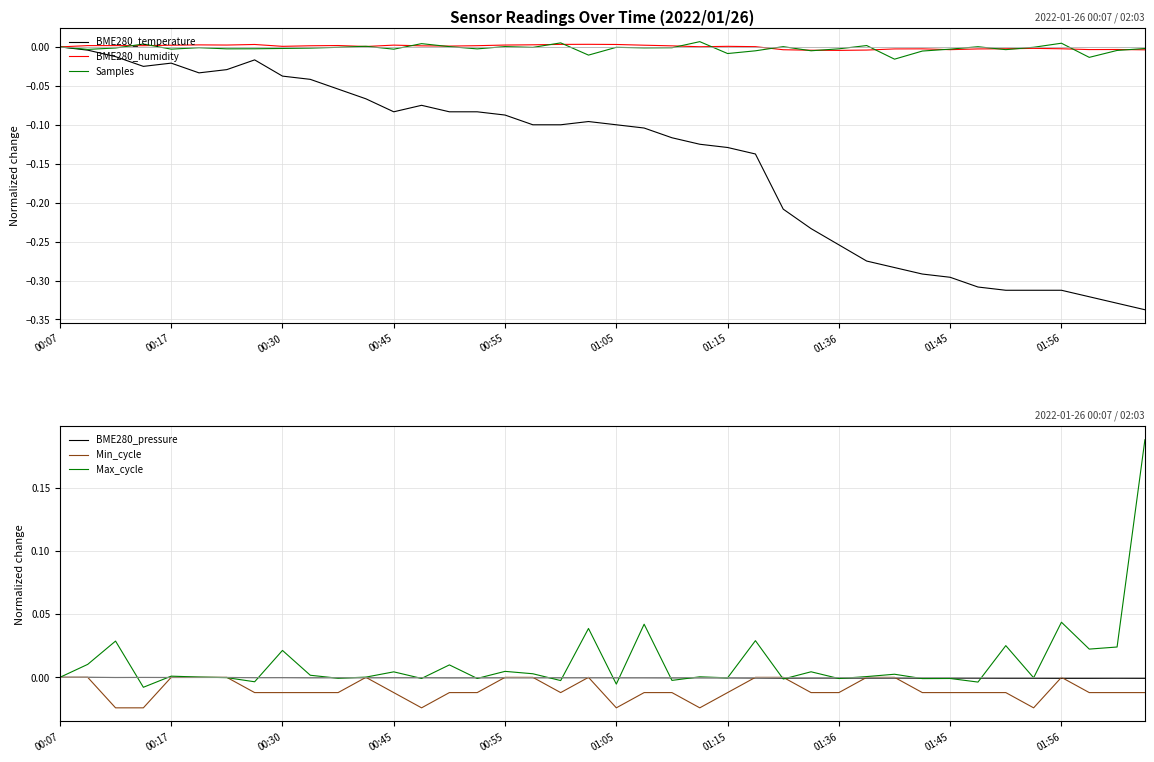

At how many categories does at least one series exceed 0?

35